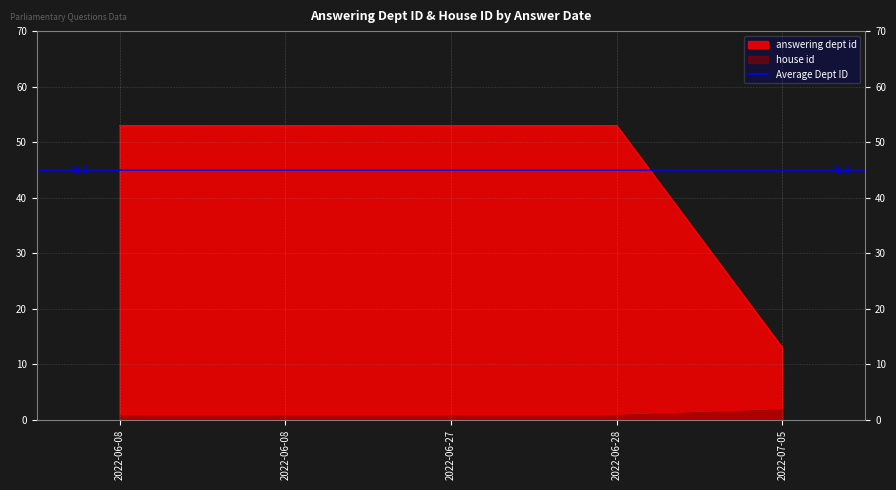

How many data points does each series have?

5